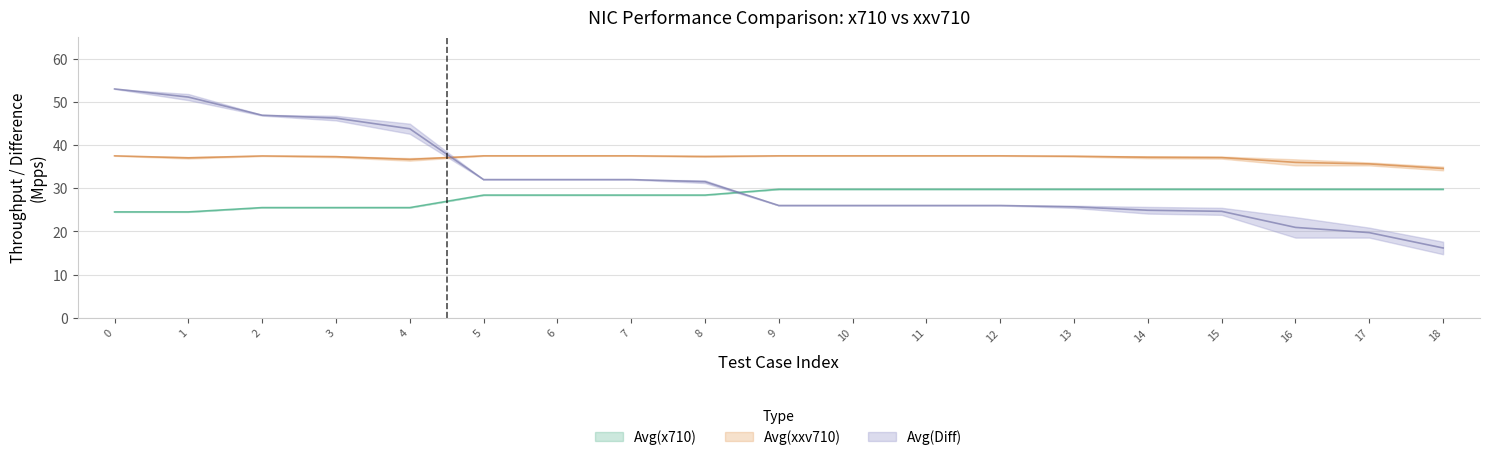

The value of Avg(x710) at 3 is 25.5. True or false?

True